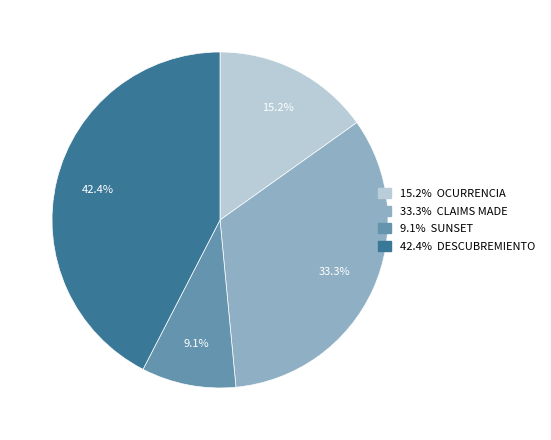

Is there any slice that represents more than half of the pie?

No